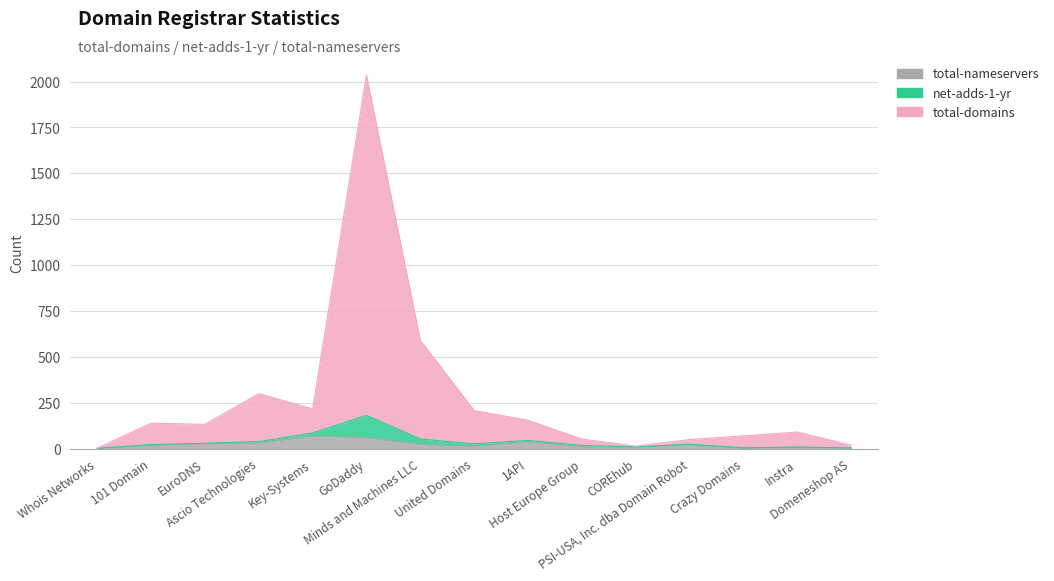

True or false: total-nameservers and net-adds-1-yr intersect in this chart.

False